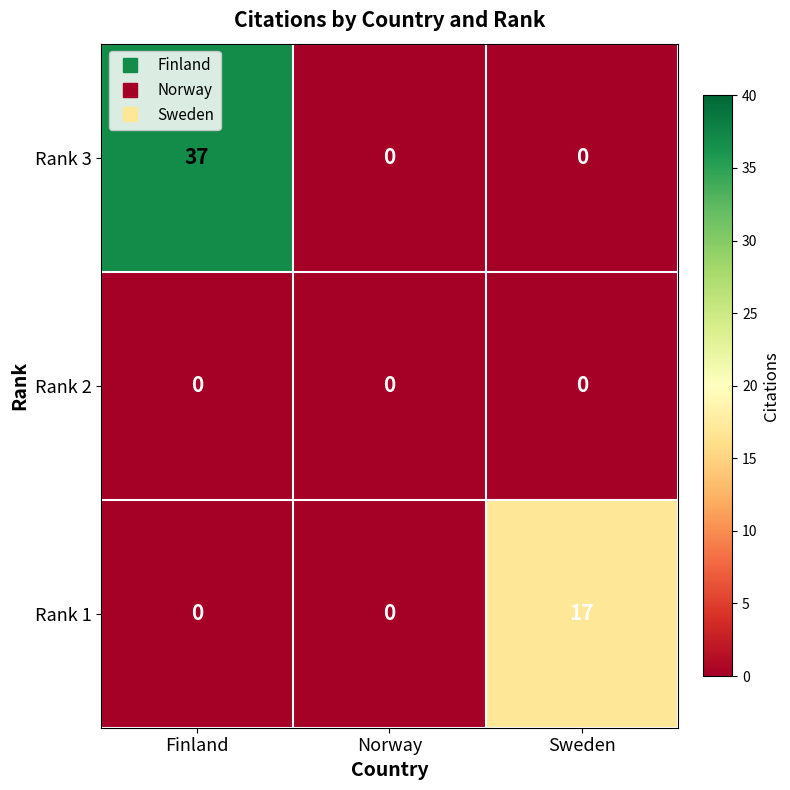

How many data points does each series have?

3